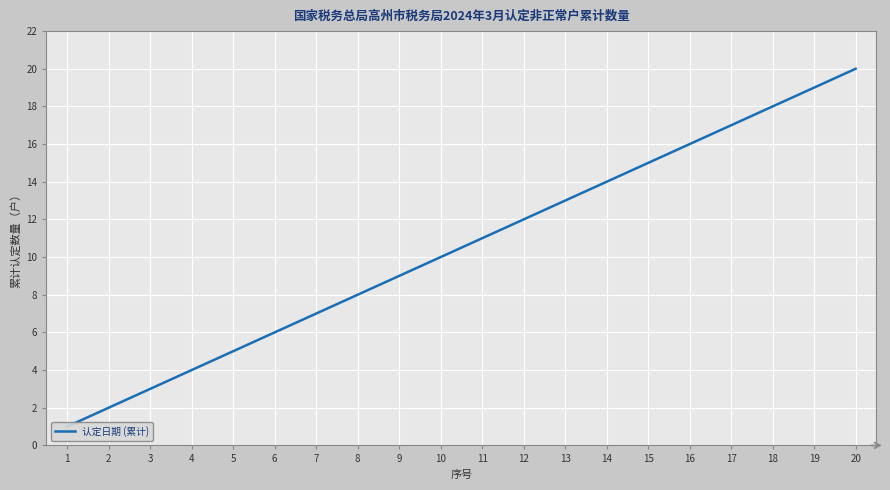

Reading left to right, list all the values displayed in this chart.

1	2	3	4	5	6	7	8	9	10	11	12	13	14	15	16	17	18	19	20